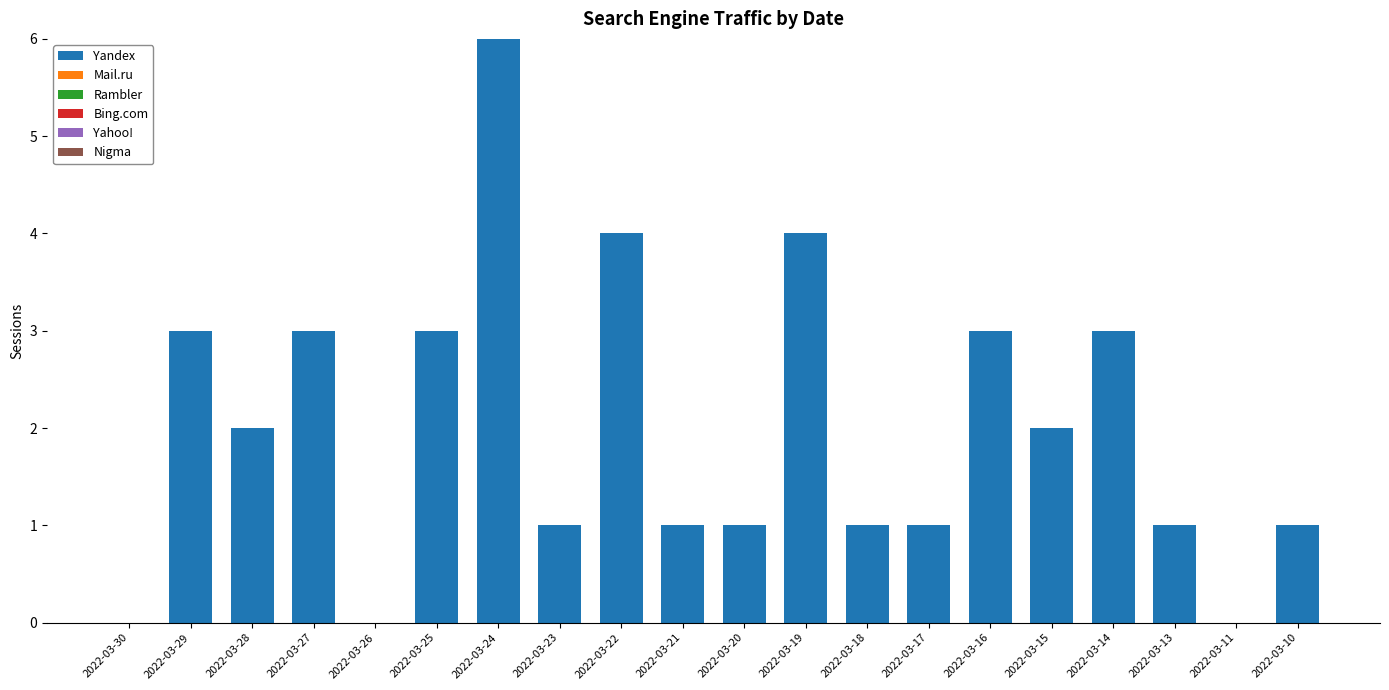

Is it true that the value at 2022-03-20 is 1?

True